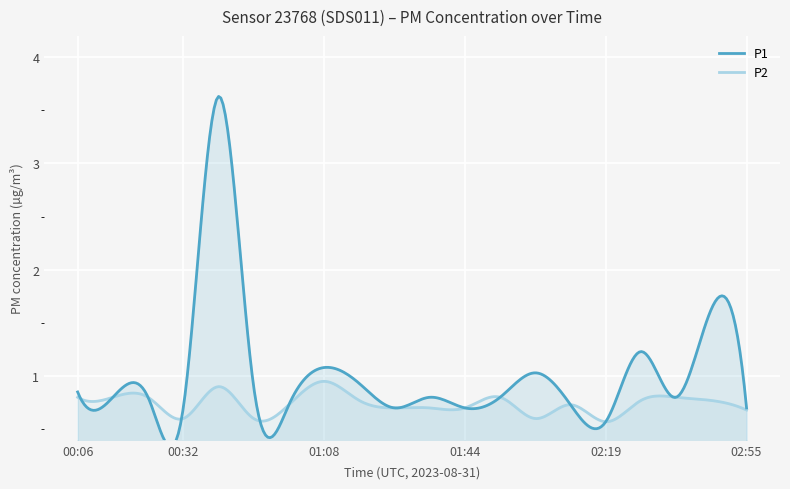

How many series are shown in this chart?

2